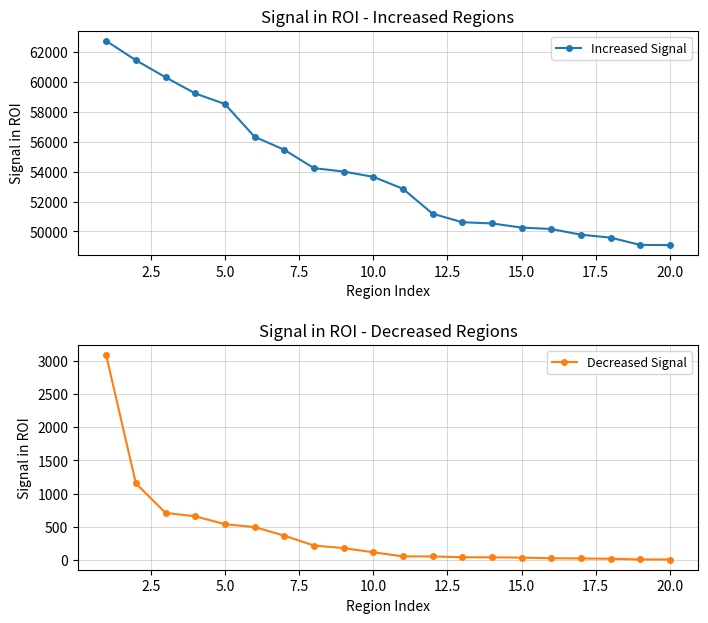

True or false: Decreased Signal and Increased Signal intersect in this chart.

False